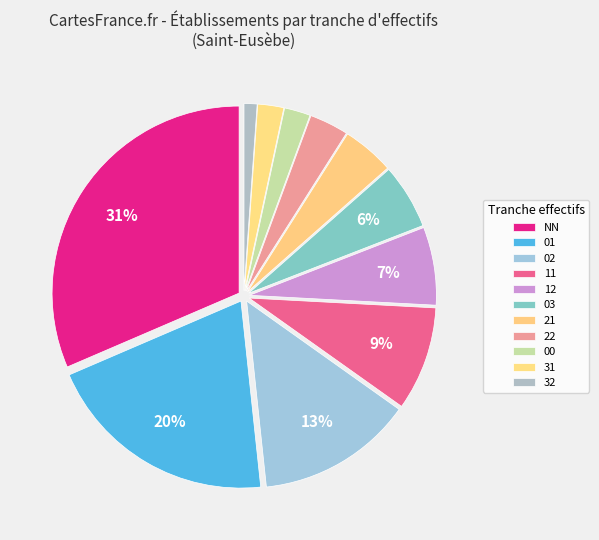

What percentage is the 01 slice, to the nearest percent?

20%